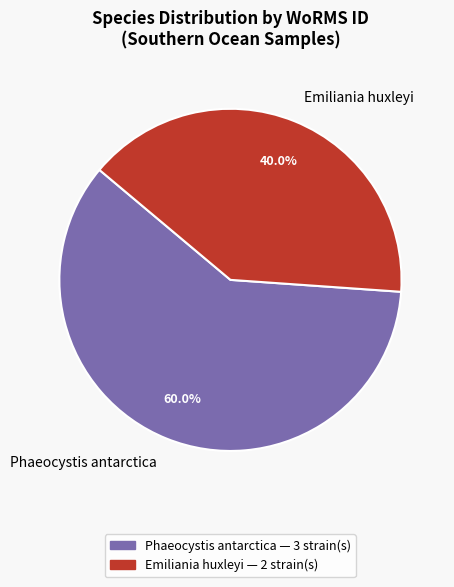

Between Phaeocystis antarctica and Emiliania huxleyi, which is larger?

Phaeocystis antarctica